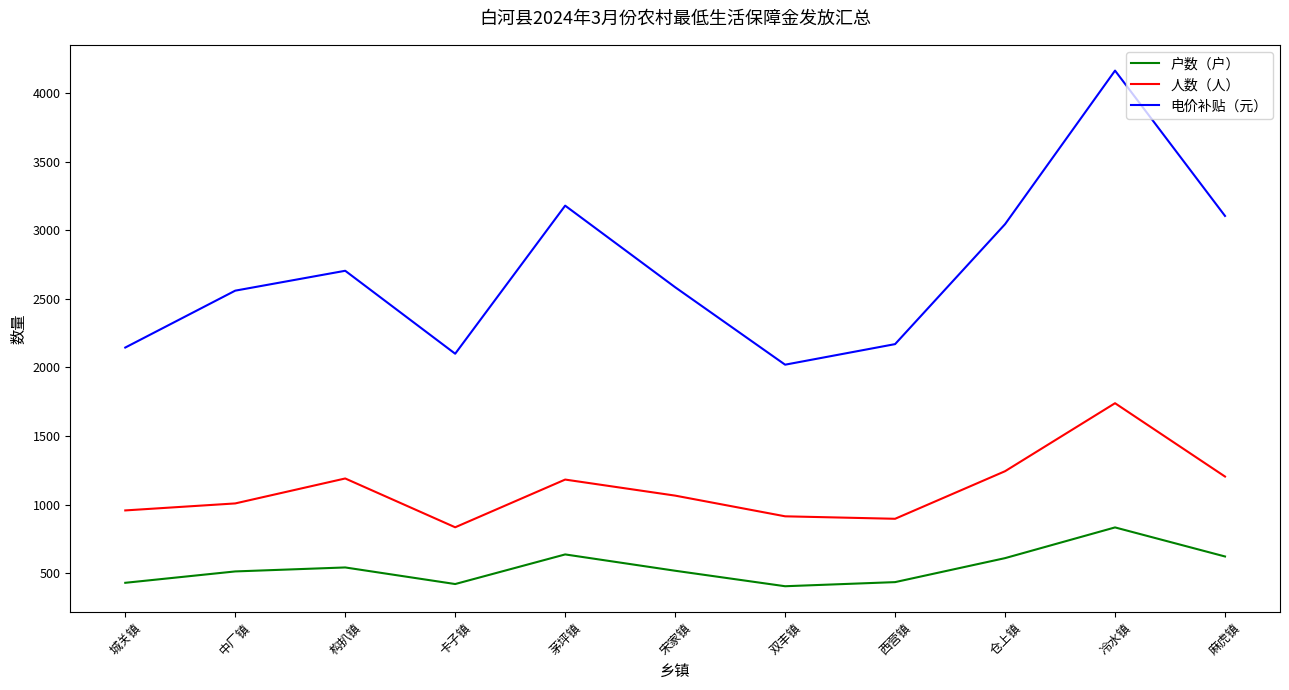

The value of 户数（户） at 茅坪镇 is 999. True or false?

False